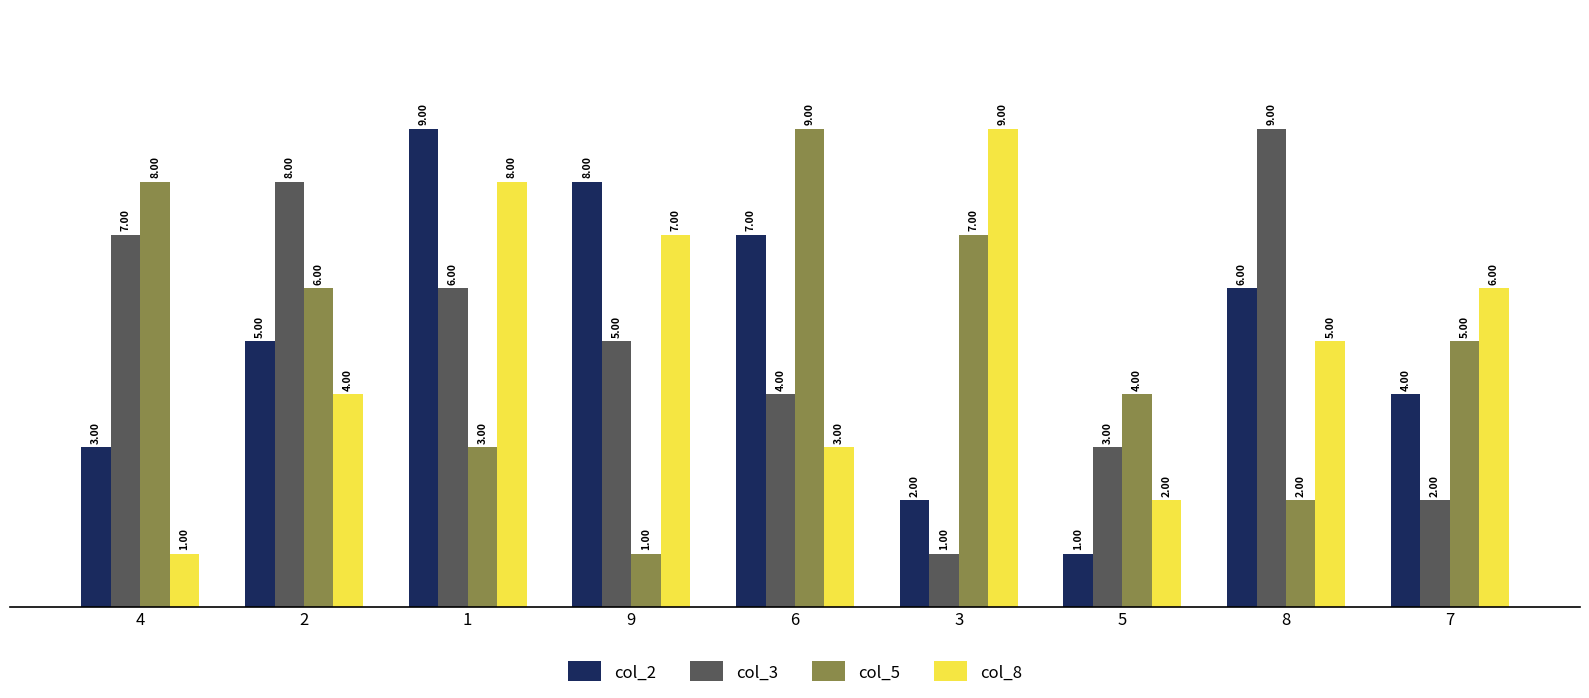

Is the value of col_2 at 5 greater than the value of col_8 at 9?

No